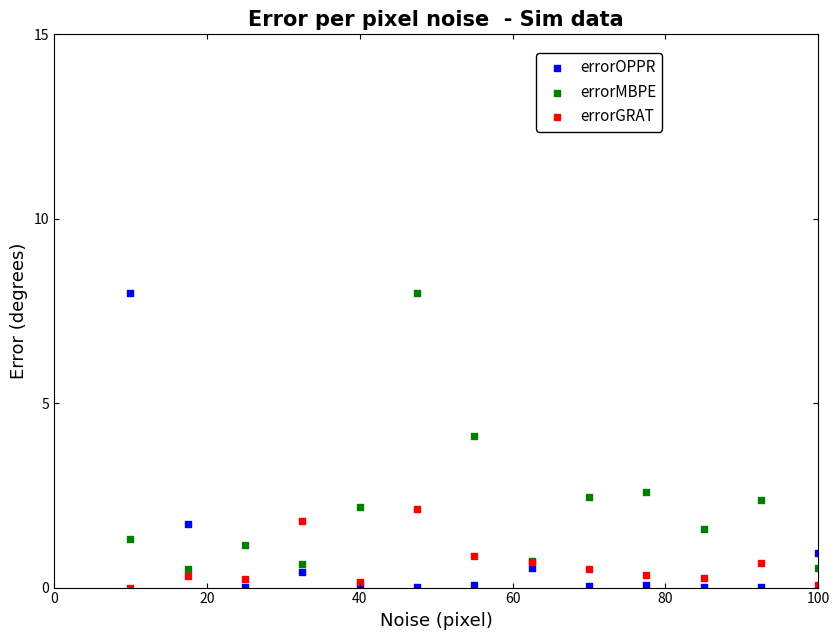

What is the X range (max minus min) for the scatter plot?

90.0